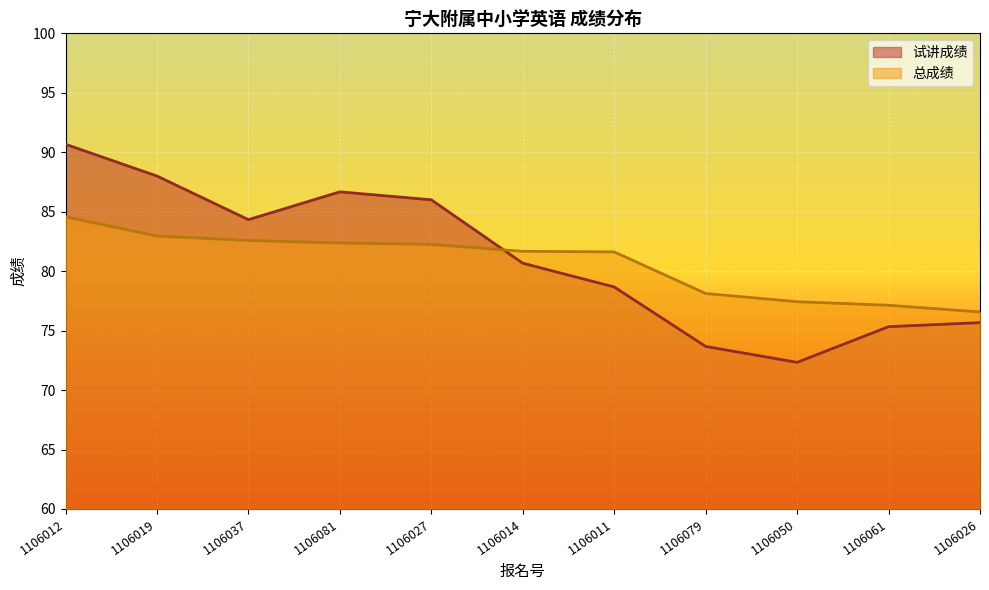

What is the average value of the 试讲成绩 series?

81.1